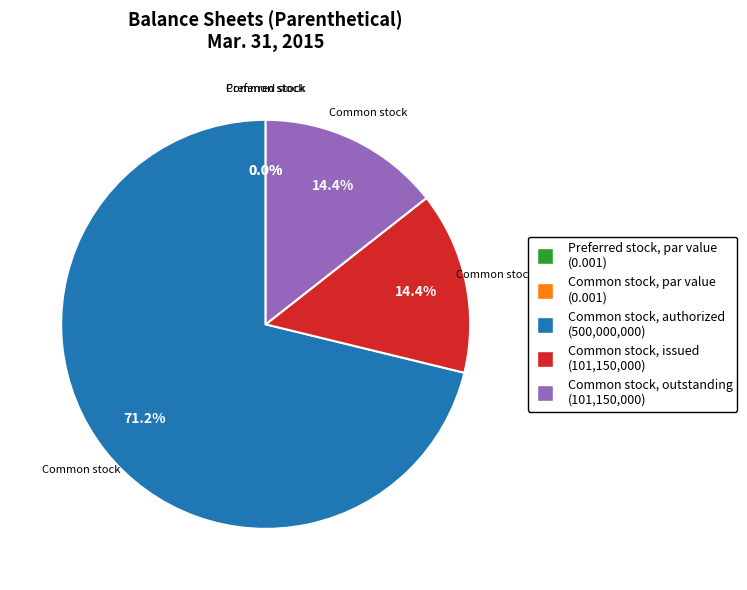

To the nearest percent, what is the combined percentage of Common stock, authorized and Preferred stock, par value?

71%